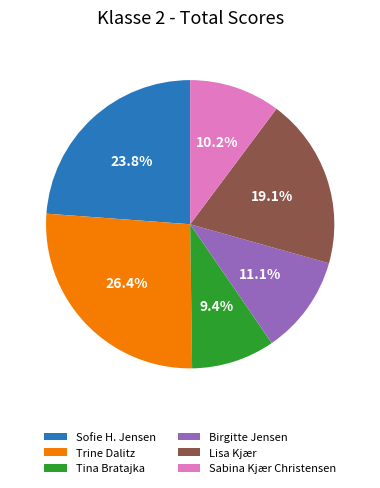

Between Tina Bratajka and Sofie H. Jensen, which is larger?

Sofie H. Jensen